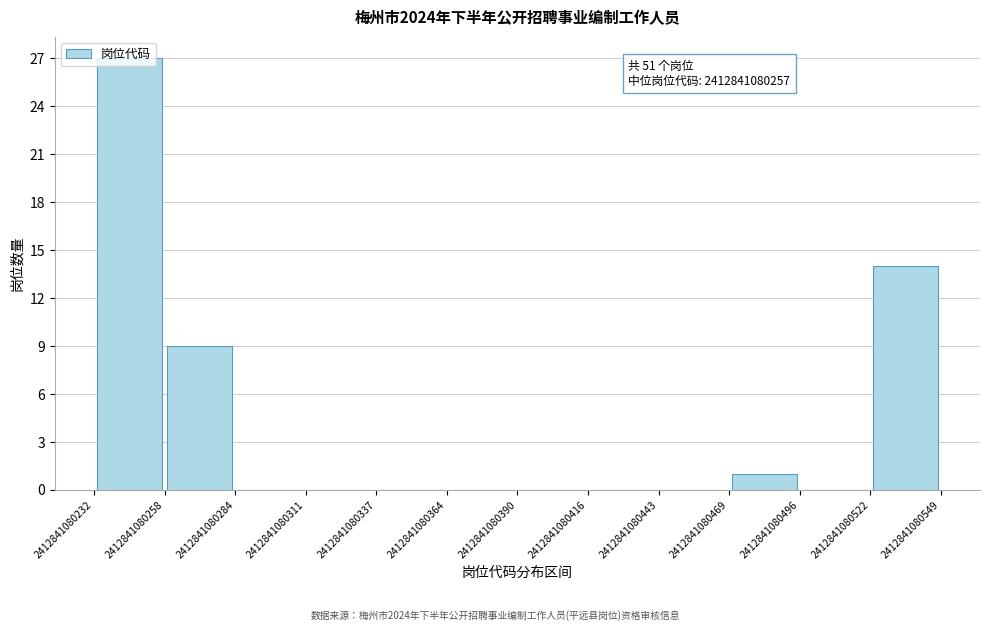

Which range on the x-axis has the tallest bar?

2412841080232 to 2412841080258